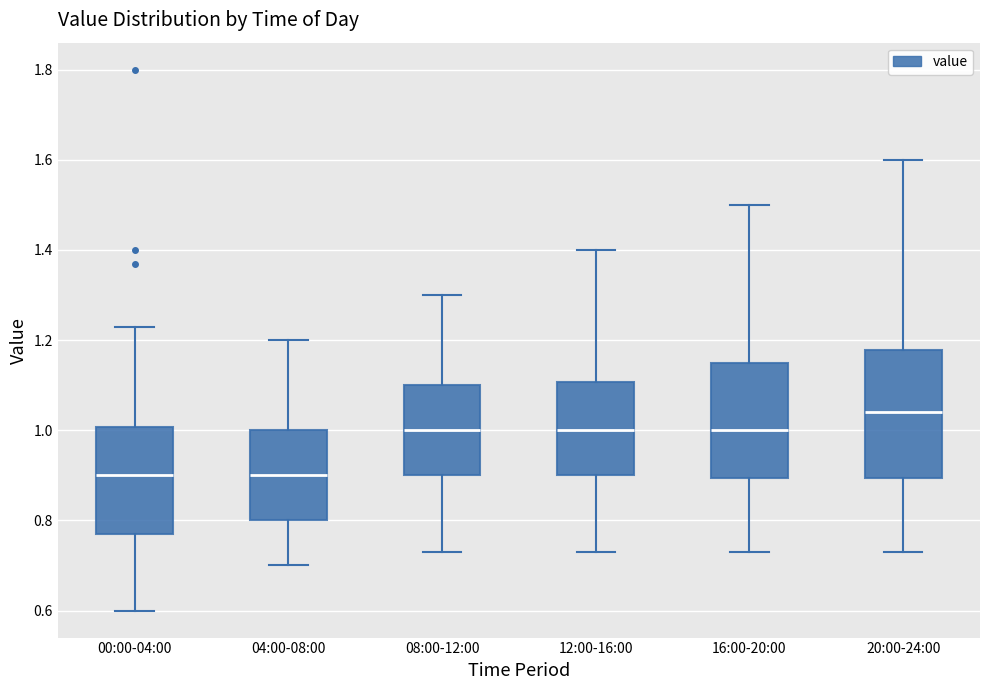

Reading left to right, transcribe this box plot: for each box, give where its median line is, the range the box spans, and where its two whiskers end, as read against the y-axis. The values are not printed on the chart, so give them approximately, as read against the axis.

00:00-04:00: median 0.90, box 0.78 to 1.00, whiskers 0.60 to 1.24
04:00-08:00: median 0.90, box 0.80 to 1.00, whiskers 0.70 to 1.20
08:00-12:00: median 1.00, box 0.90 to 1.10, whiskers 0.74 to 1.30
12:00-16:00: median 1.00, box 0.90 to 1.10, whiskers 0.74 to 1.40
16:00-20:00: median 1.00, box 0.90 to 1.16, whiskers 0.74 to 1.50
20:00-24:00: median 1.04, box 0.90 to 1.18, whiskers 0.74 to 1.60